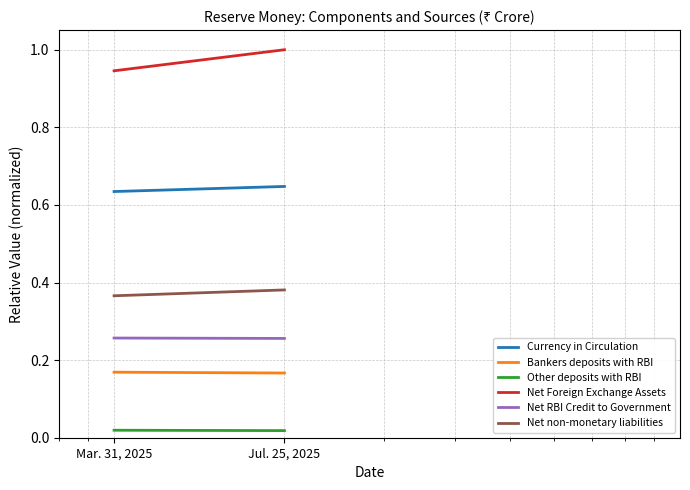

Is the value of Net non-monetary liabilities at Jul. 25, 2025 greater than the value of Net RBI Credit to Government at Jul. 25, 2025?

Yes